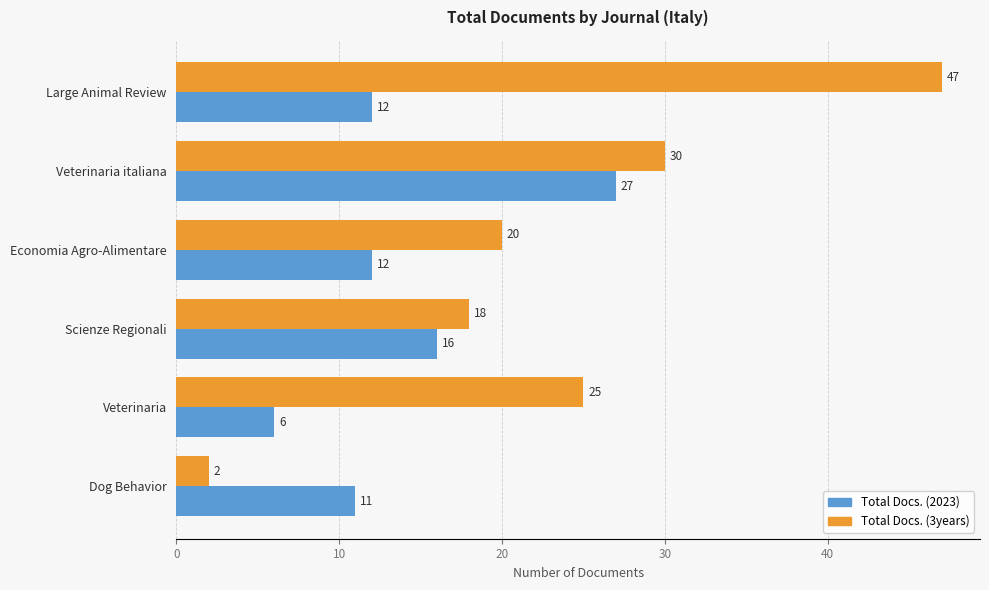

What is the difference between the highest and lowest values at Veterinaria?

19